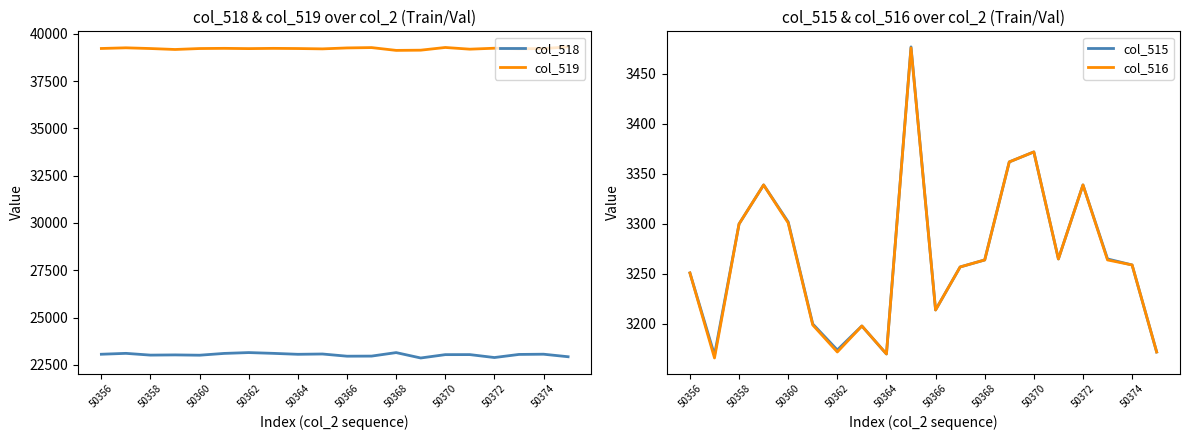

What is the value of the col_519 point at the 19th from the left?

39223